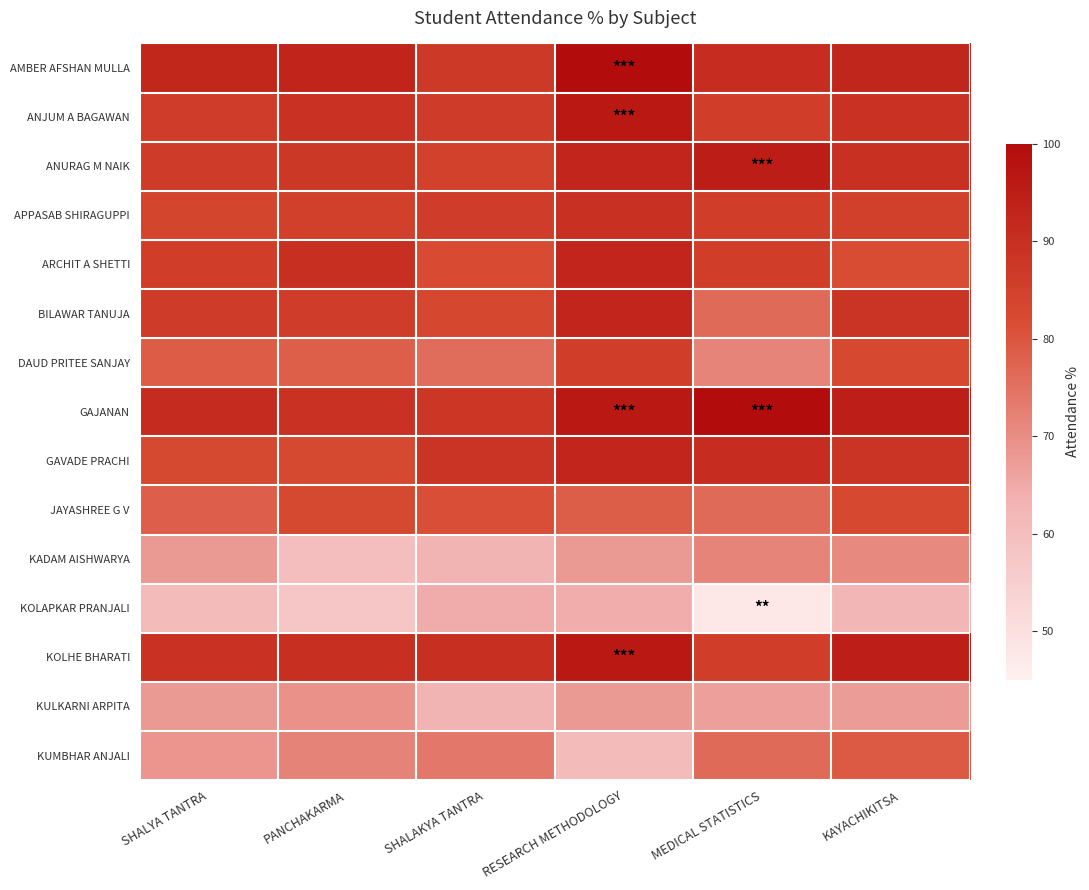

Which category has the lowest value across all series?

MEDICAL STATISTICS